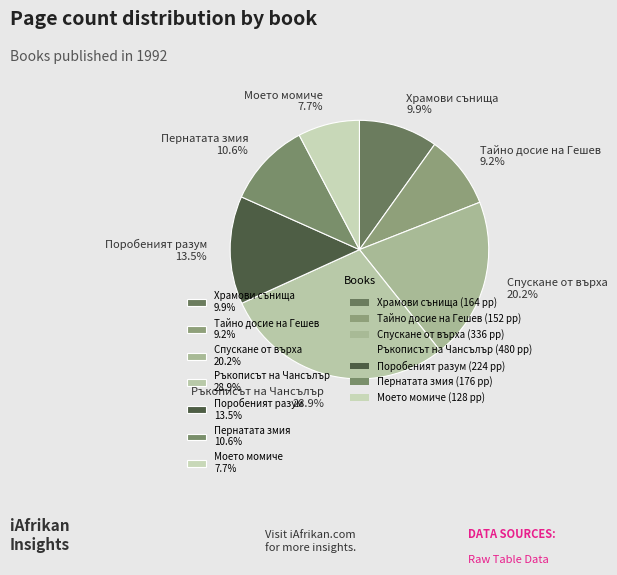

What is the smallest slice in the pie chart?

Моето момиче 7.7%